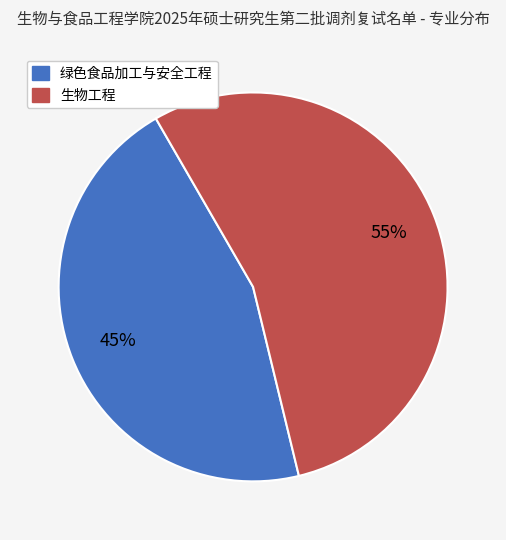

To the nearest percent, what percentage of the pie is 生物工程?

55%